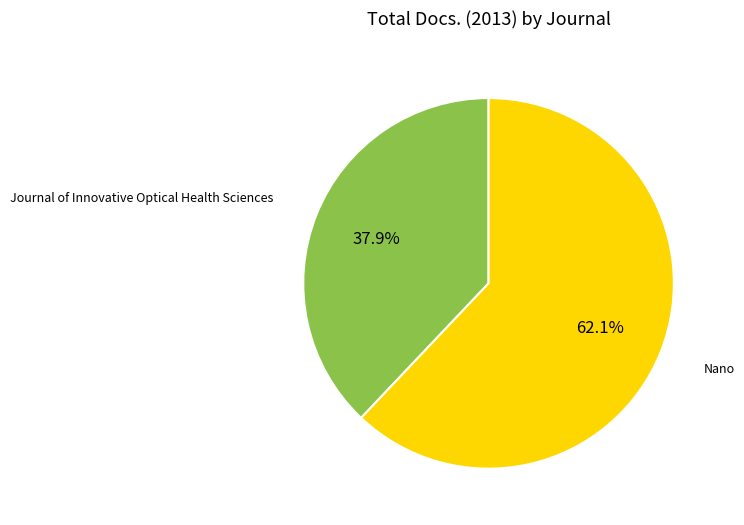

Count the number of slices in the pie.

2